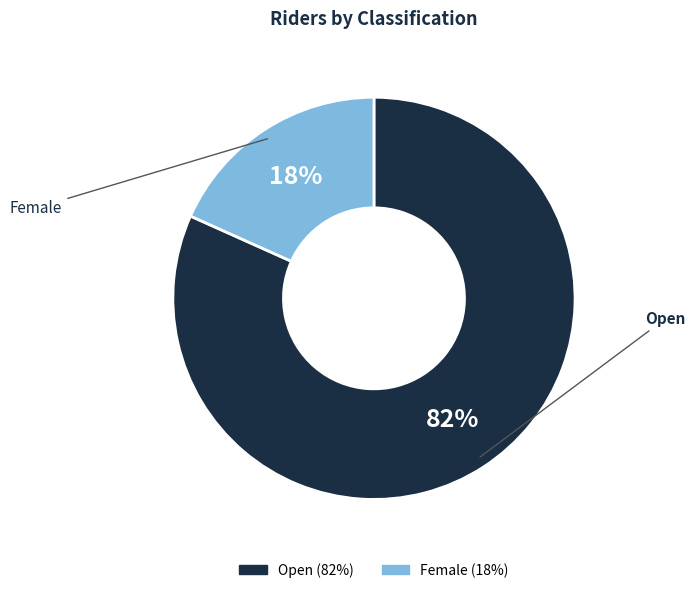

To the nearest percent, what is the average slice percentage?

50%